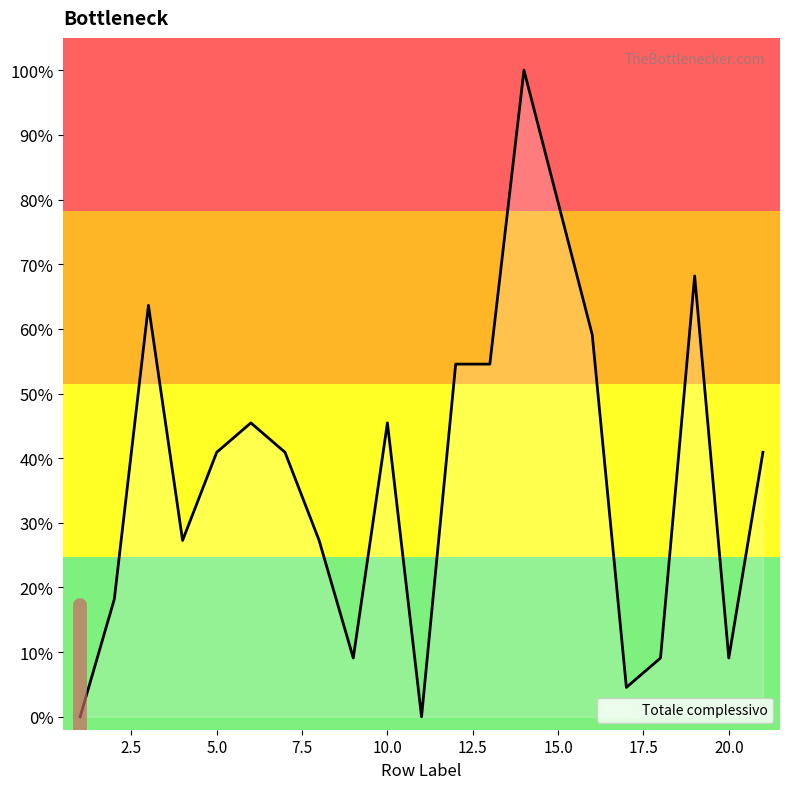

What is the difference between the maximum and minimum values?

100.0